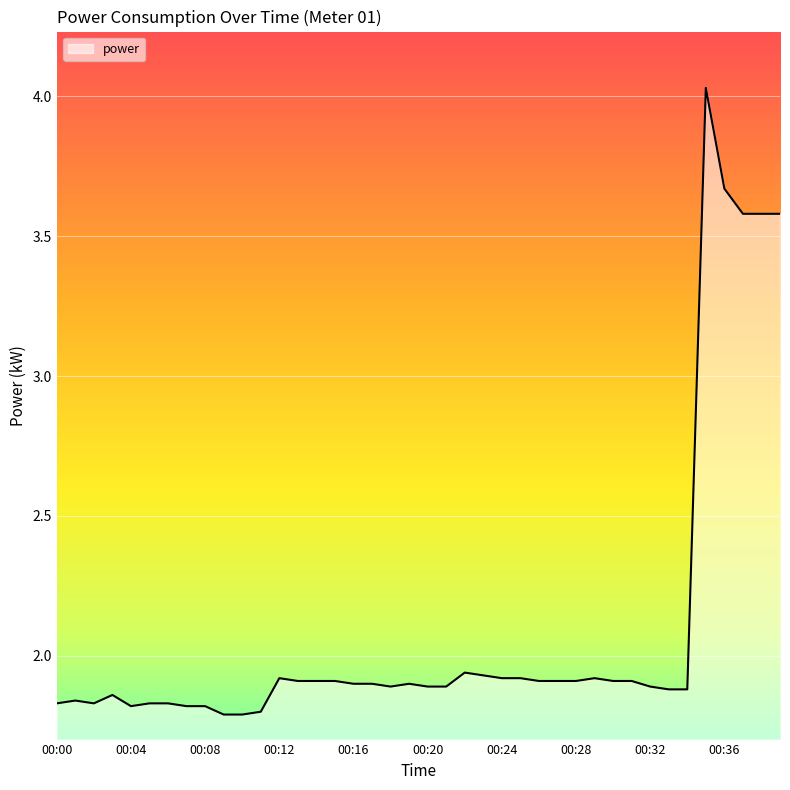

What is the difference between the maximum and minimum values?

2.2